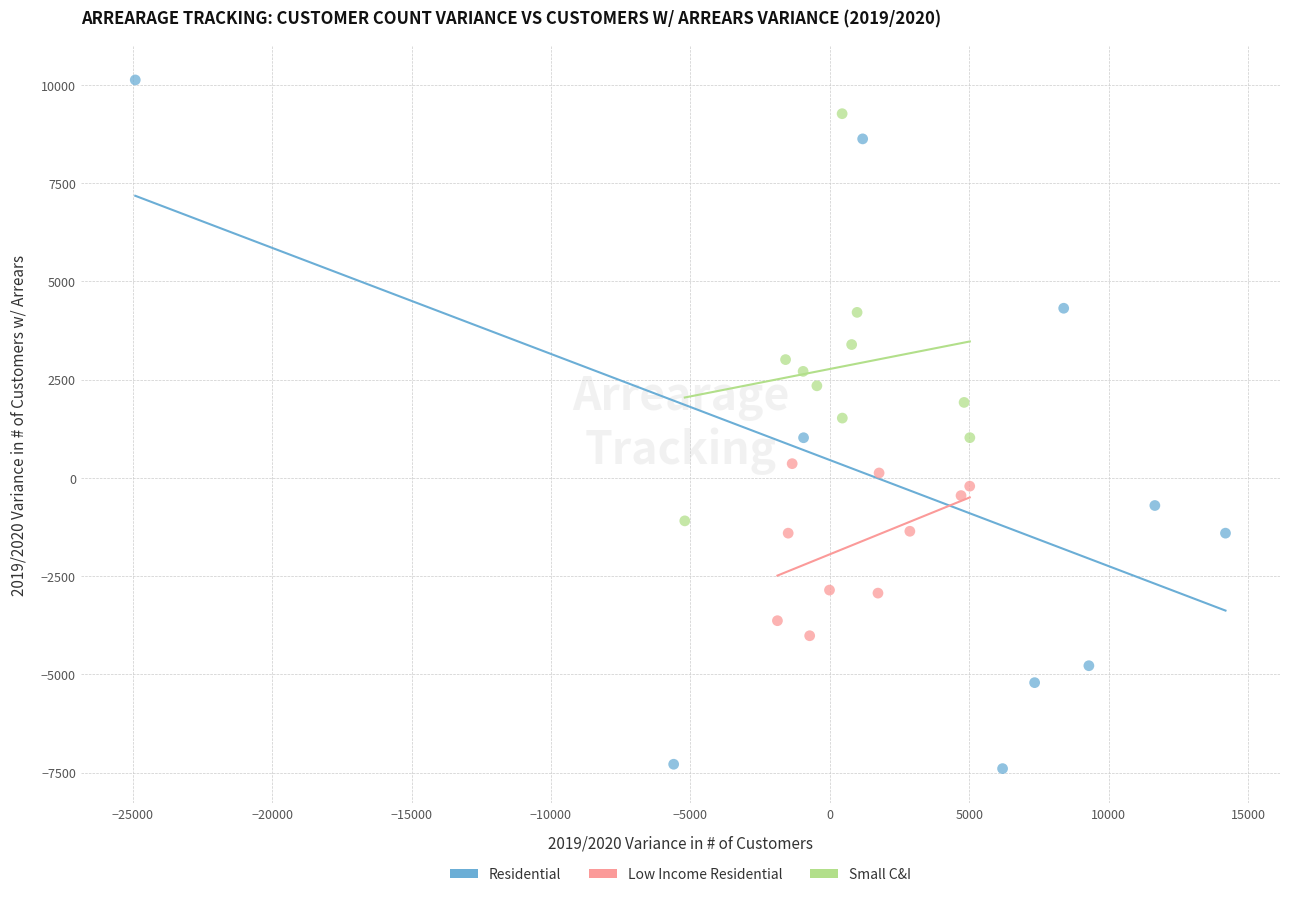

Which series contains the lowest Y value?

Residential